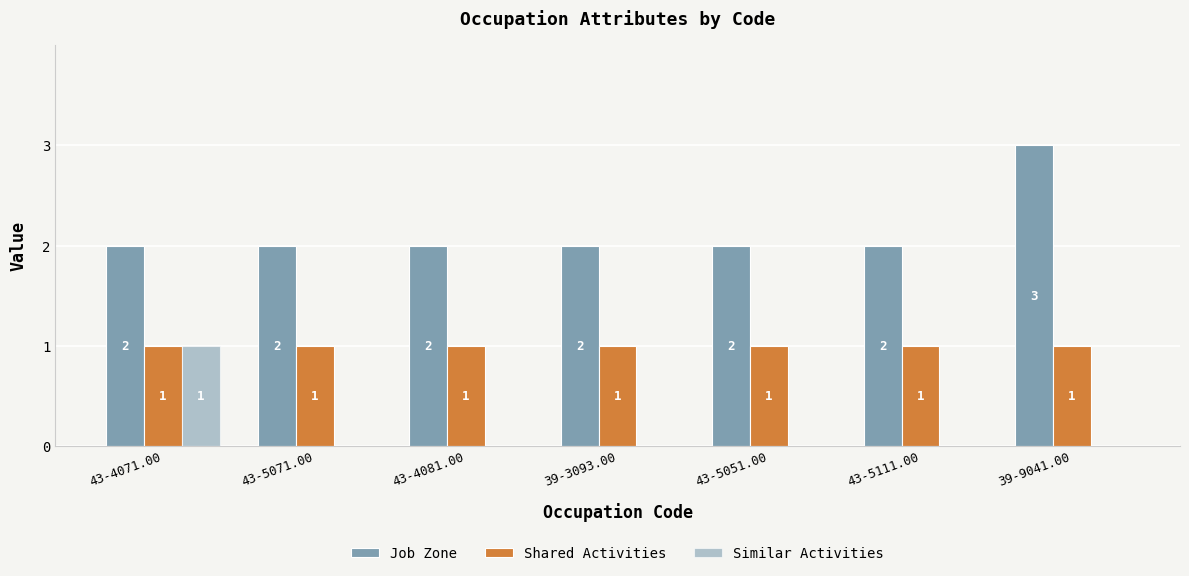

Are the bars horizontal?

No